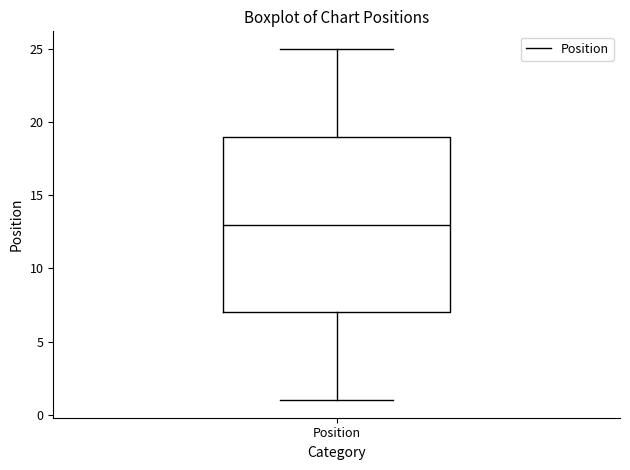

Where does the upper whisker of the box for Position end on the y-axis? The values are not printed on the chart, so give them approximately, as read against the axis.

25